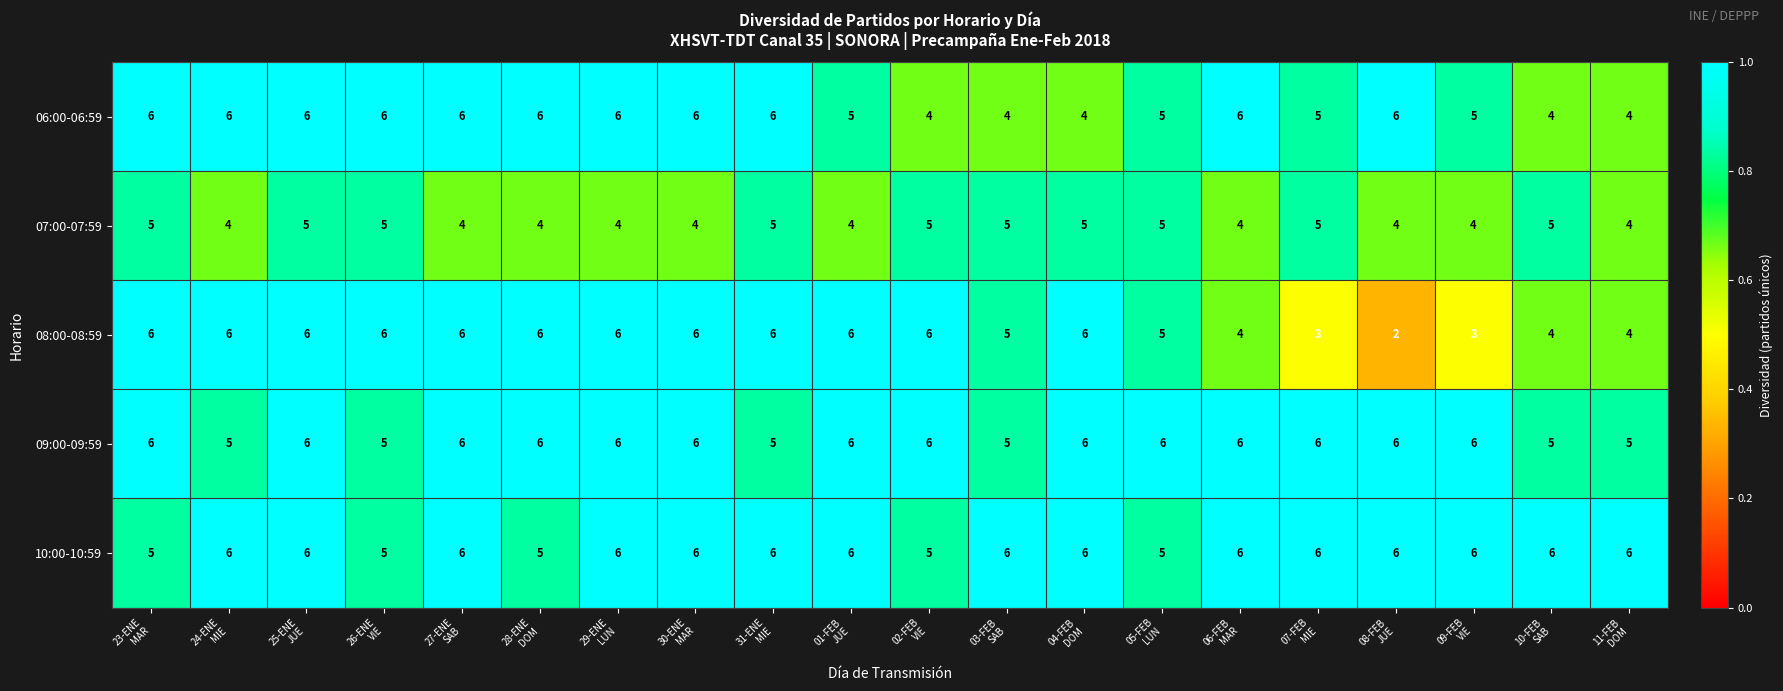

Which series has the largest range (max minus min)?

08:00-08:59